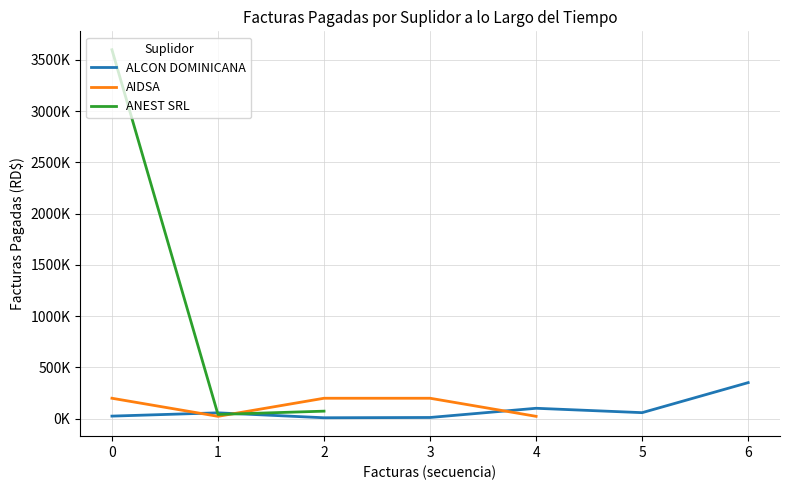

Does the chart have visible grid lines?

Yes